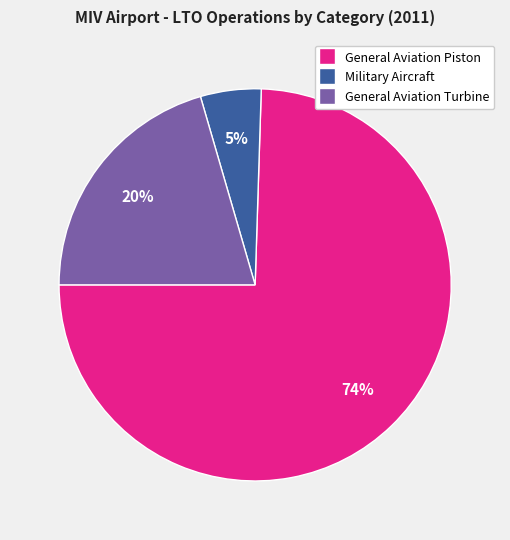

How many slices are in this pie chart?

3